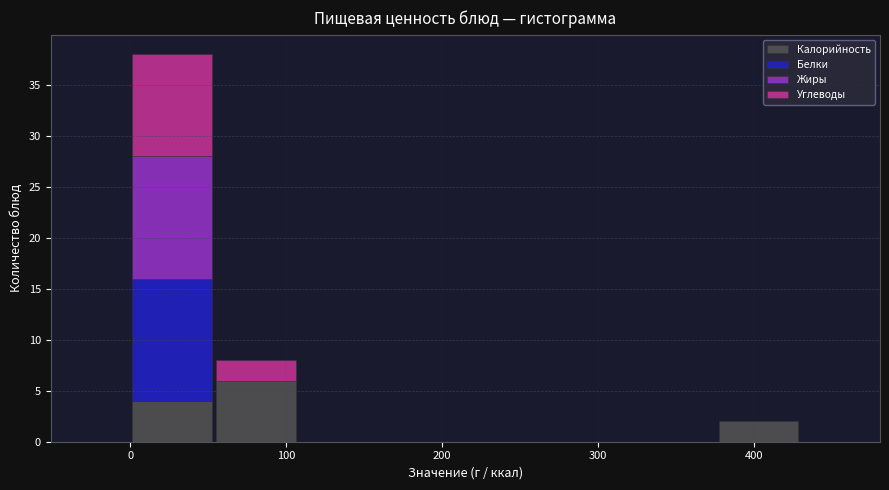

What is the total height of the stacked bar covering 50 to 110 on the x-axis? Neither the bar edges nor the heights are printed on the chart, so give them approximately, as read against the axes.

8